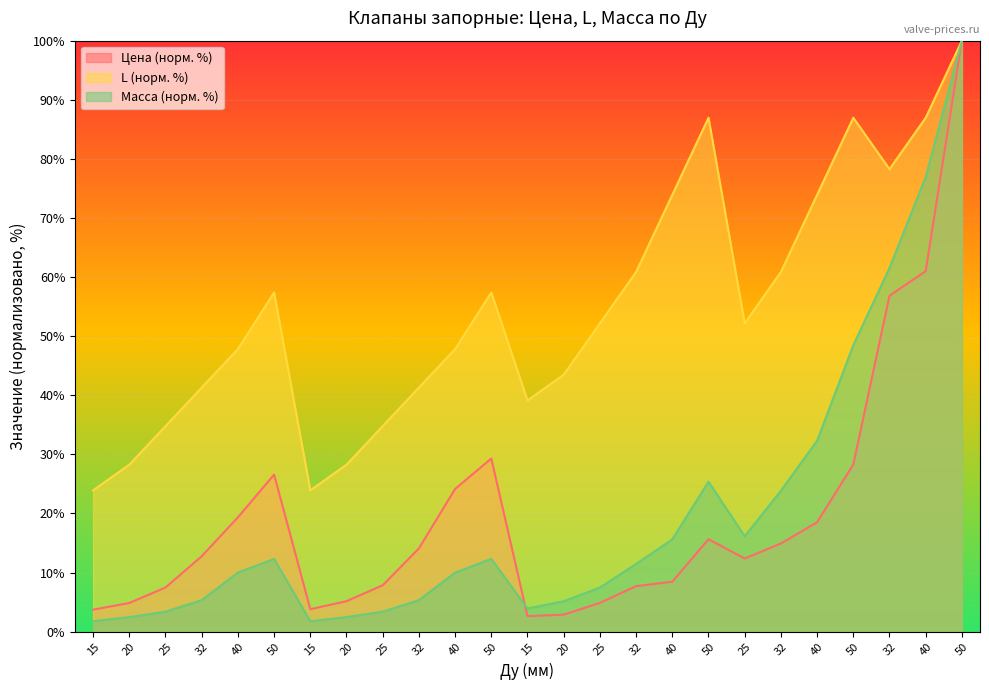

True or false: L has a value of 45.8 at 50.

False